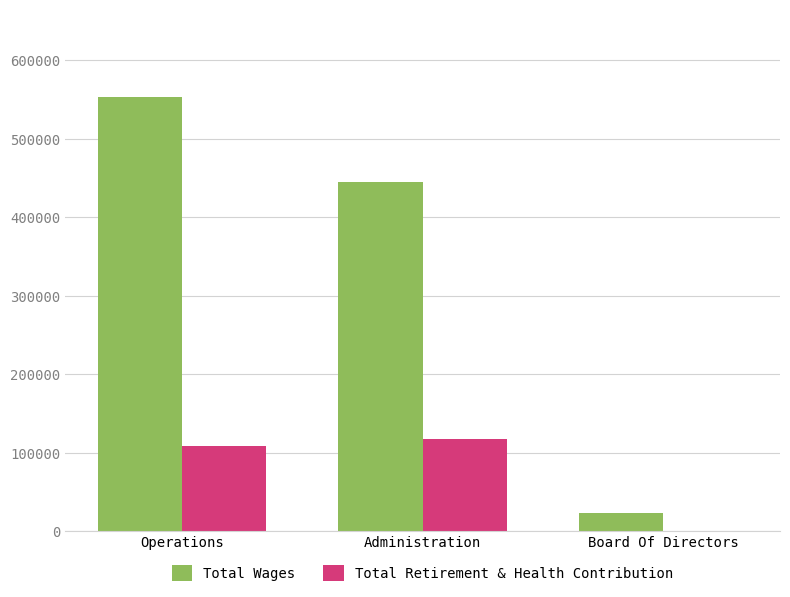

Where is Total Retirement & Health Contribution nearest to the value 58868?

Operations